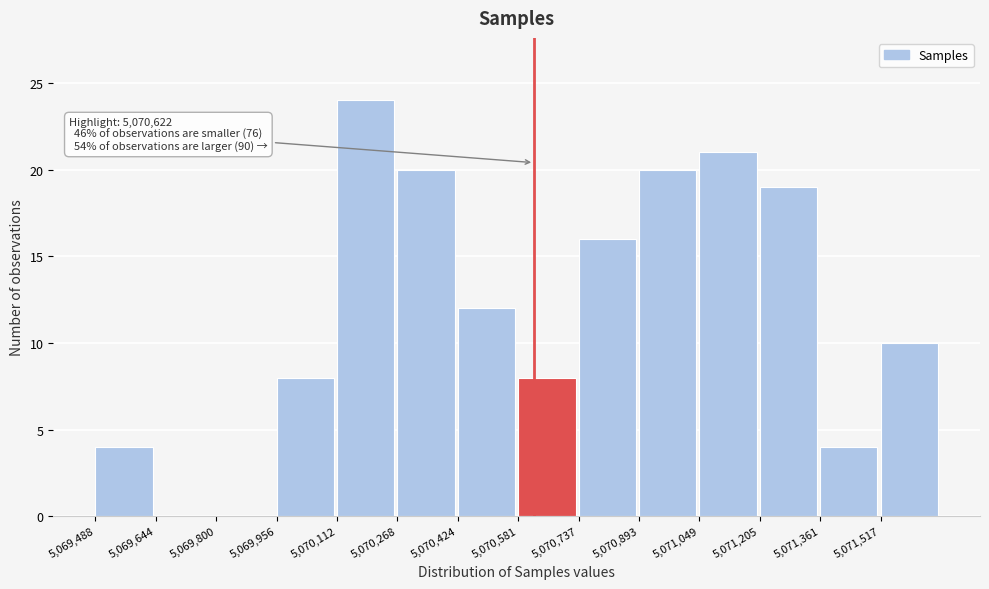

Which range on the x-axis has the tallest bar?

5070120 to 5070260